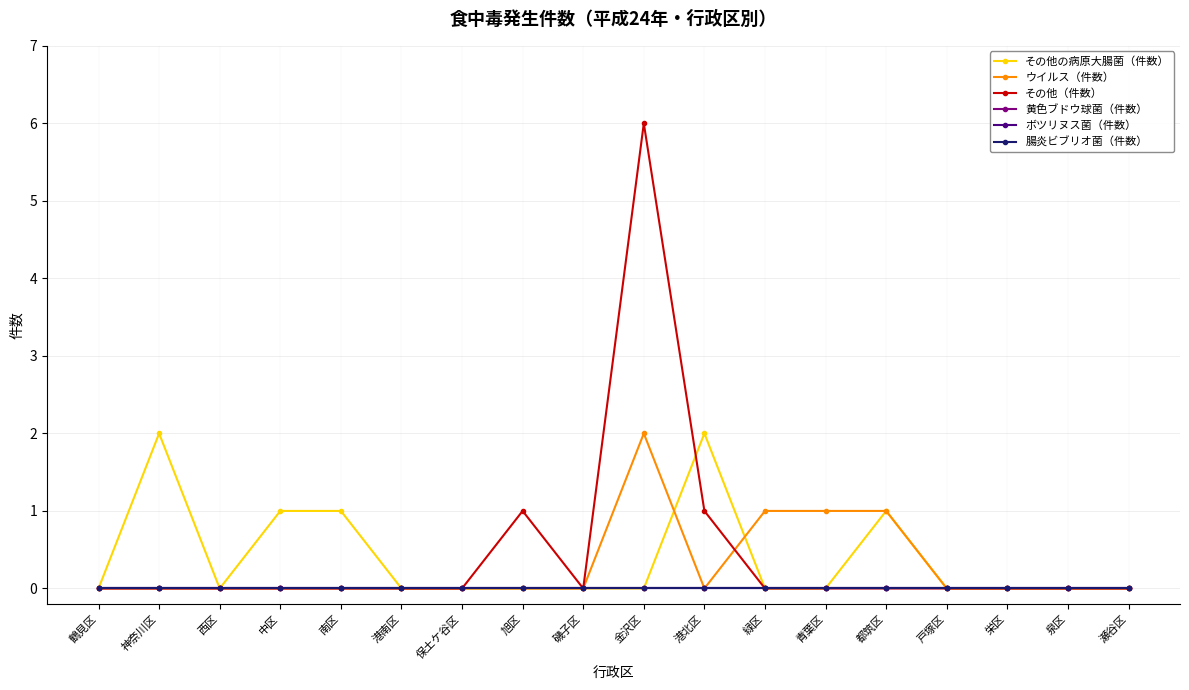

What position from the left is 港南区?

6